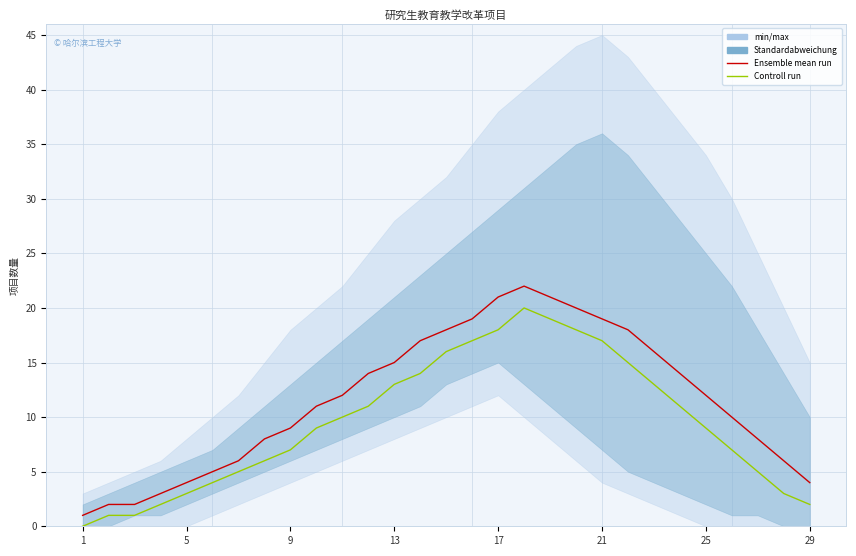

True or false: Controll run has a value of 5 at 23.

False